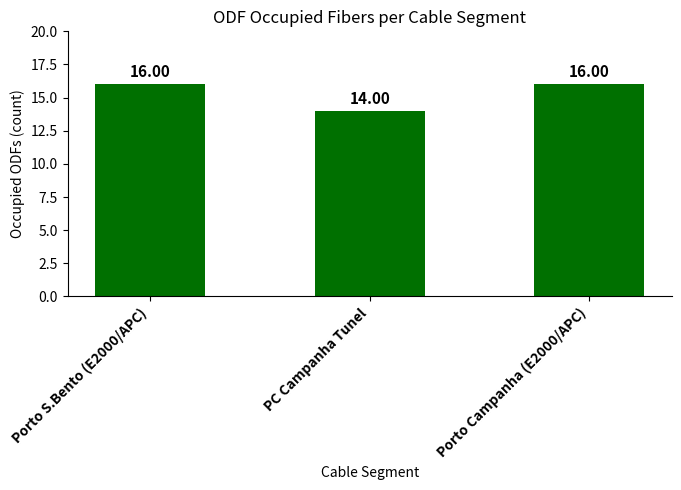

What is the label of the 1st bar from the left?

Porto S.Bento (E2000/APC)